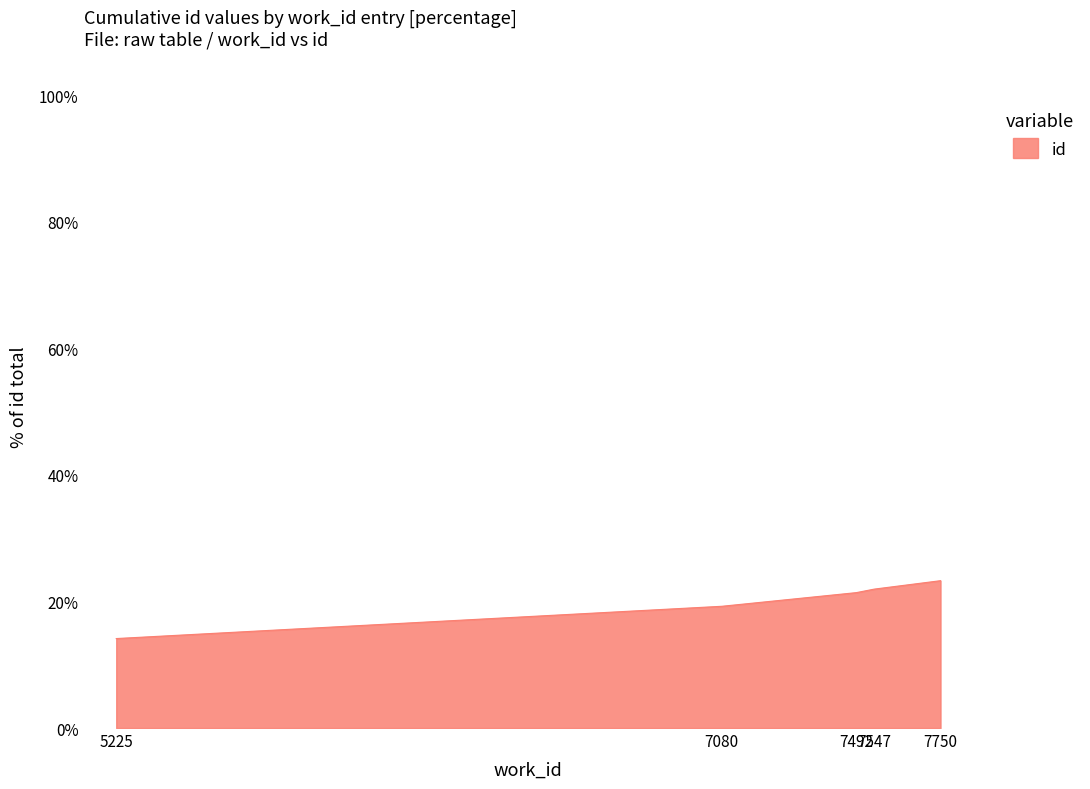

The value at 5225 is 19.6. True or false?

False